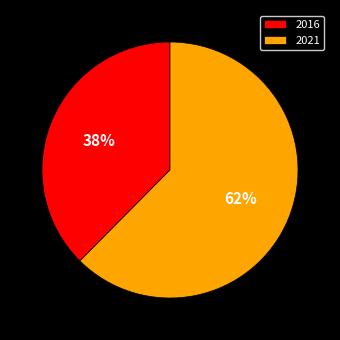

Is it true that 2016 is 38% of the pie?

True